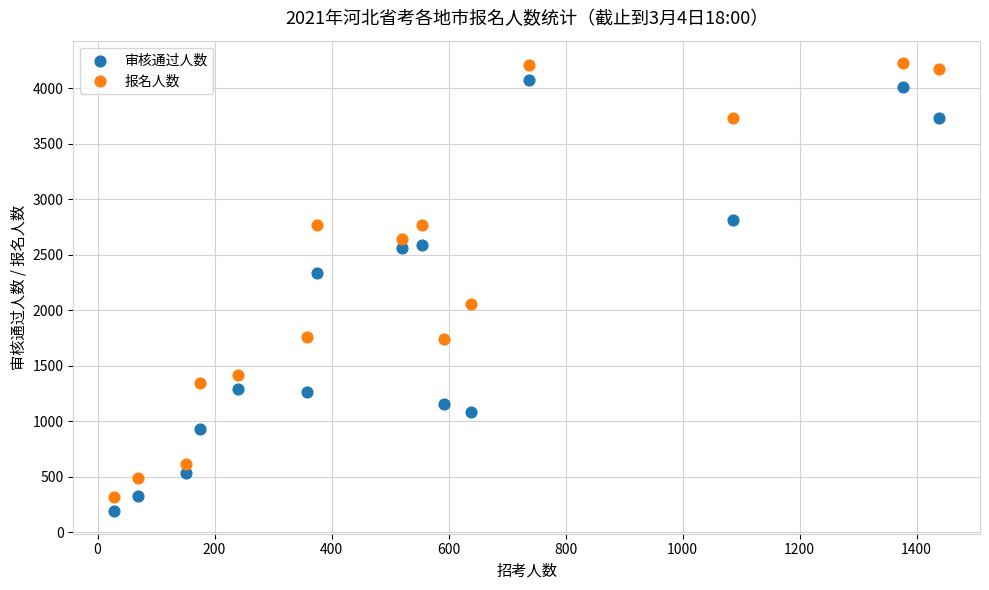

Which series reaches the minimum Y coordinate?

审核通过人数